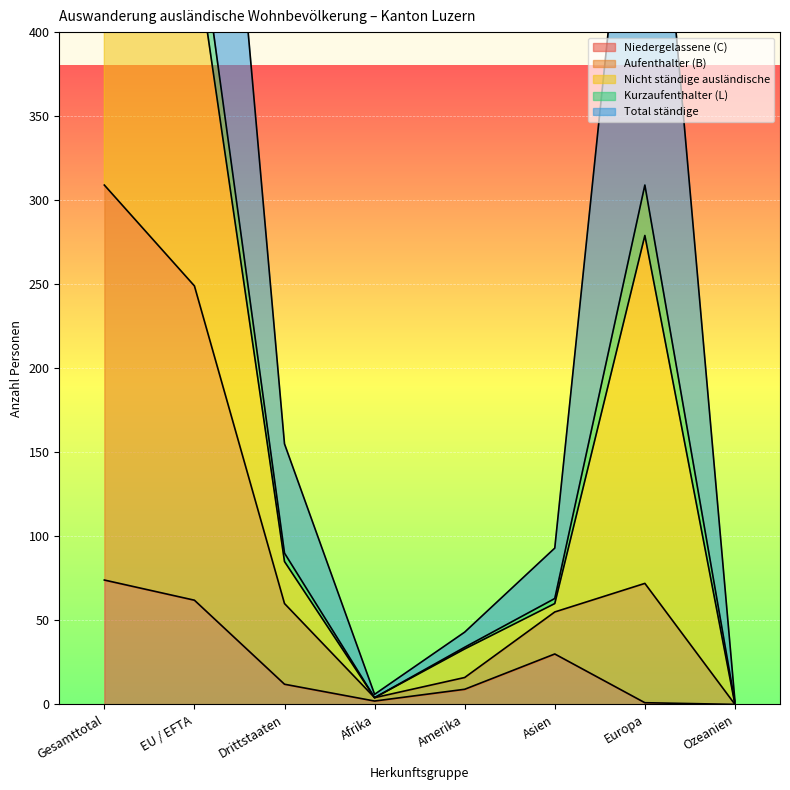

Read the Niedergelassene (C) value at Drittstaaten.

12